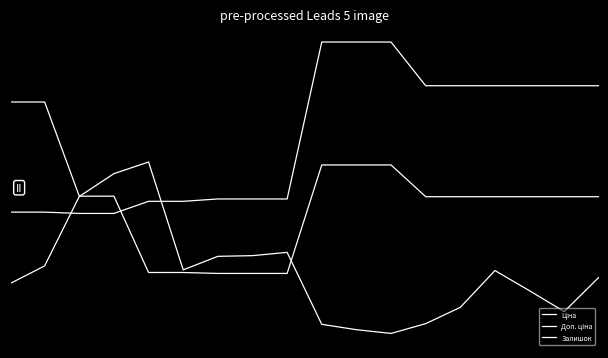

Reading right to left, transcribe all the data shown in this chart.

Ціна: 17=1.4	16=1.4	15=1.4	14=1.4	13=1.4	12=1.4	11=1.7	10=1.7	9=1.7	8=0.8	7=0.8	6=0.8	5=0.8	4=0.8	3=0.7	2=0.7	1=0.7	0=0.7
Доп. ціна: 17=0.8	16=0.8	15=0.8	14=0.8	13=0.8	12=0.8	11=1.0	10=1.0	9=1.0	8=0.3	7=0.3	6=0.3	5=0.4	4=0.4	3=0.8	2=0.8	1=1.4	0=1.4
Залишок: 17=0.3	16=0.1	15=0.2	14=0.4	13=0.2	12=0.1	11=0.0	10=0.0	9=0.1	8=0.5	7=0.5	6=0.4	5=0.4	4=1.0	3=0.9	2=0.8	1=0.4	0=0.3